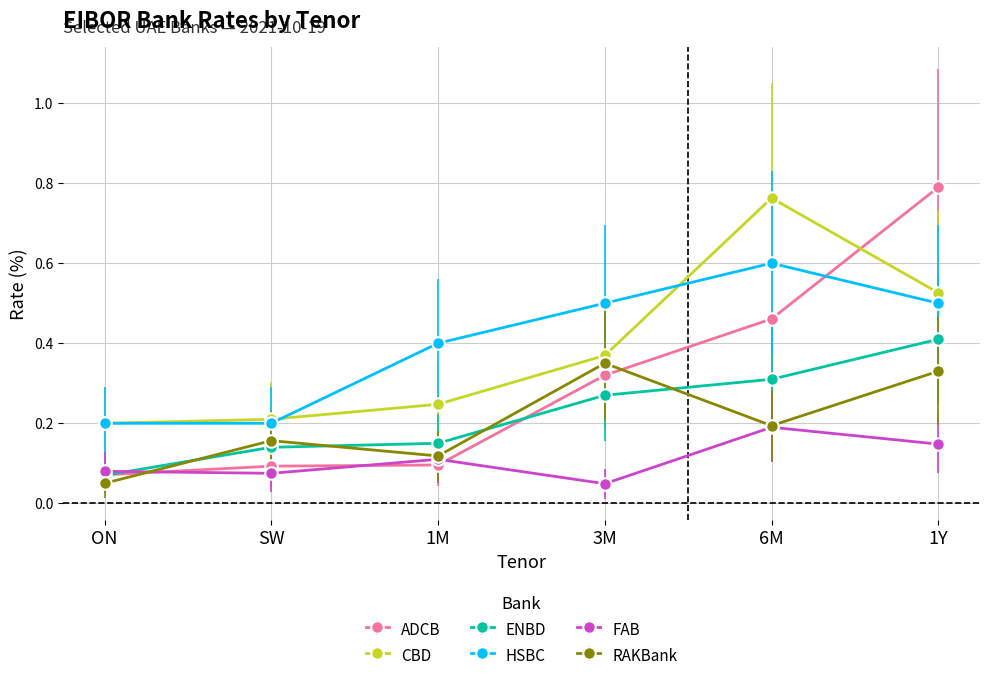

What is the label of the 4th point from the left?

3M